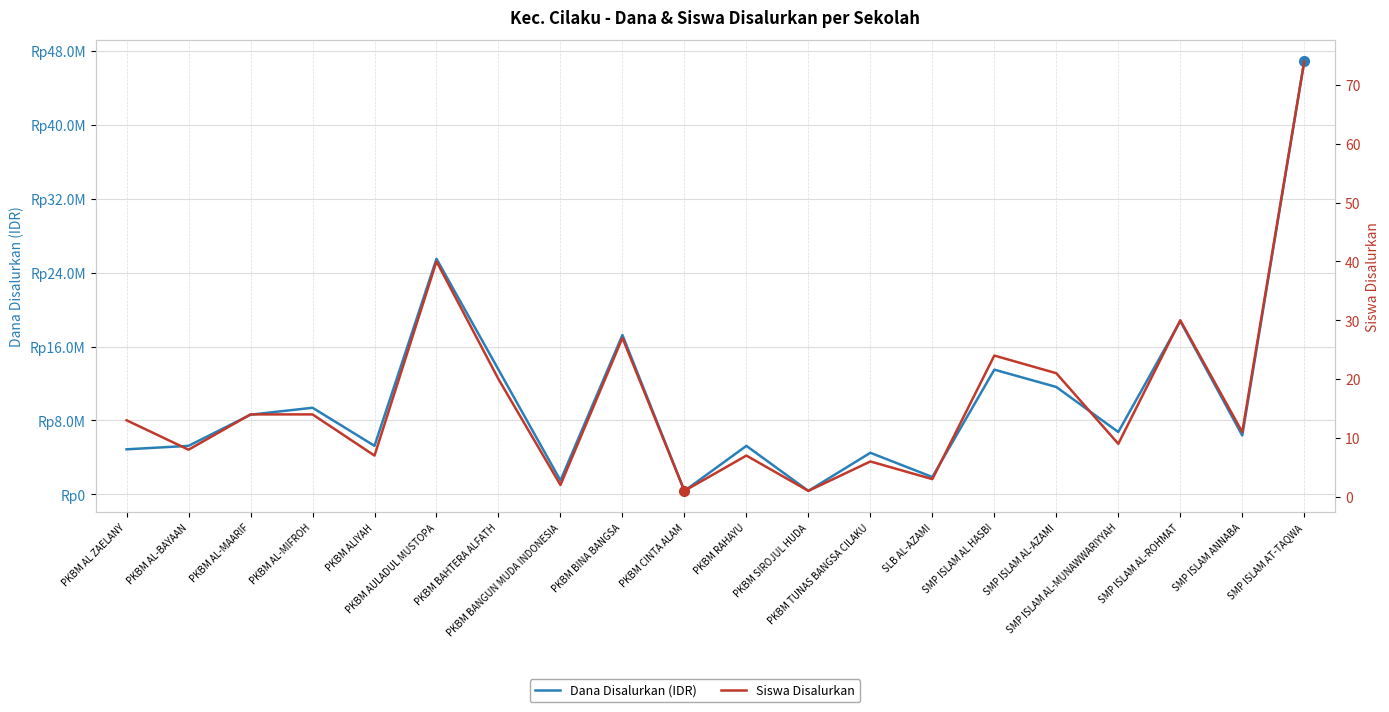

Reading left to right, what are all the values shown in this chart?

Dana Disalurkan (IDR): PKBM AL ZAELANY=4875000	PKBM AL-BAYAAN=5250000	PKBM AL-MAARIF=8625000	PKBM AL-MIFROH=9375000	PKBM ALIYAH=5250000	PKBM AULADUL MUSTOPA=25500000	PKBM BAHTERA ALFATH=13500000	PKBM BANGUN MUDA INDONESIA=1500000	PKBM BINA BANGSA=17250000	PKBM CINTA ALAM=375000	PKBM RAHAYU=5250000	PKBM SIROJUL HUDA=375000	PKBM TUNAS BANGSA CILAKU=4500000	SLB AL-AZAMI=1875000	SMP ISLAM AL HASBI=13500000	SMP ISLAM AL-AZAMI=11625000	SMP ISLAM AL-MUNAWWARIYYAH=6750000	SMP ISLAM AL-ROHMAT=18750000	SMP ISLAM ANNABA=6375000	SMP ISLAM AT-TAQWA=46875000
Siswa Disalurkan: PKBM AL ZAELANY=13	PKBM AL-BAYAAN=8	PKBM AL-MAARIF=14	PKBM AL-MIFROH=14	PKBM ALIYAH=7	PKBM AULADUL MUSTOPA=40	PKBM BAHTERA ALFATH=20	PKBM BANGUN MUDA INDONESIA=2	PKBM BINA BANGSA=27	PKBM CINTA ALAM=1	PKBM RAHAYU=7	PKBM SIROJUL HUDA=1	PKBM TUNAS BANGSA CILAKU=6	SLB AL-AZAMI=3	SMP ISLAM AL HASBI=24	SMP ISLAM AL-AZAMI=21	SMP ISLAM AL-MUNAWWARIYYAH=9	SMP ISLAM AL-ROHMAT=30	SMP ISLAM ANNABA=11	SMP ISLAM AT-TAQWA=74